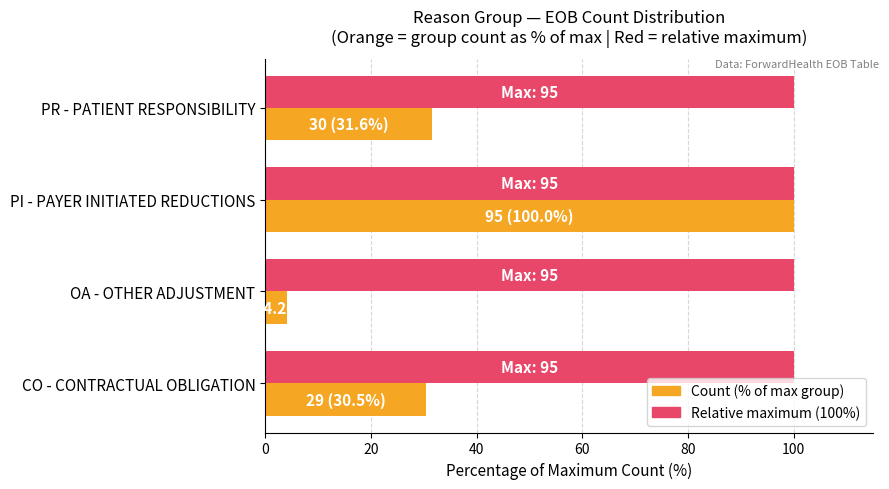

What is the total value across all series at CO - CONTRACTUAL OBLIGATION?

130.5